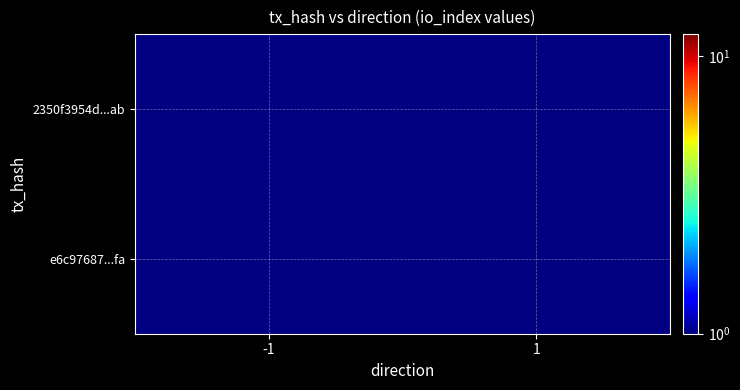

At 1, list the series in order from largest to smallest.

2350f3954d...ab, e6c97687...fa